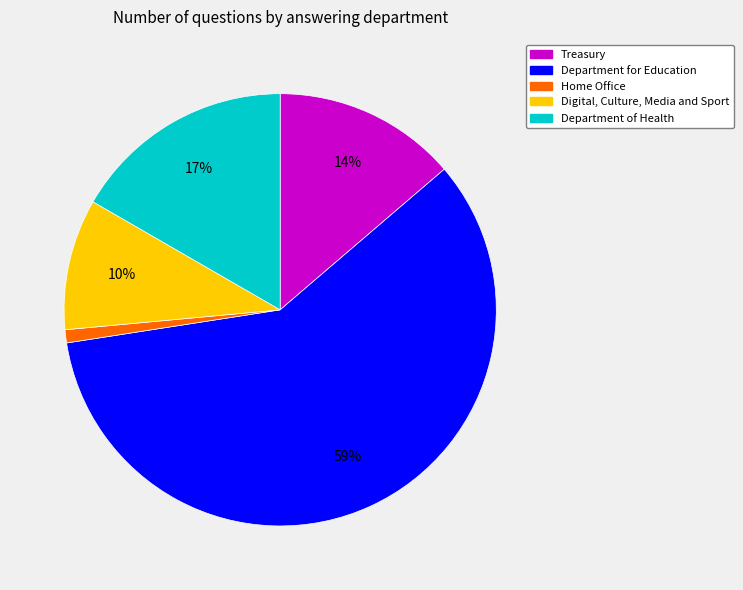

How many segments does this pie chart have?

5